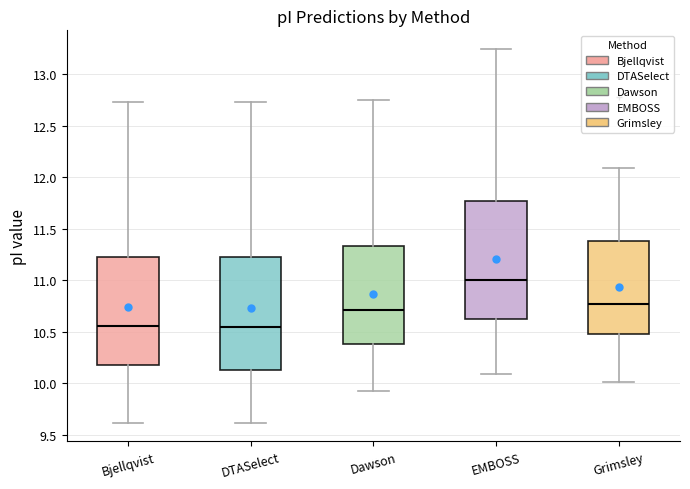

Where does the upper whisker of the box for EMBOSS end on the y-axis? The values are not printed on the chart, so give them approximately, as read against the axis.

13.25